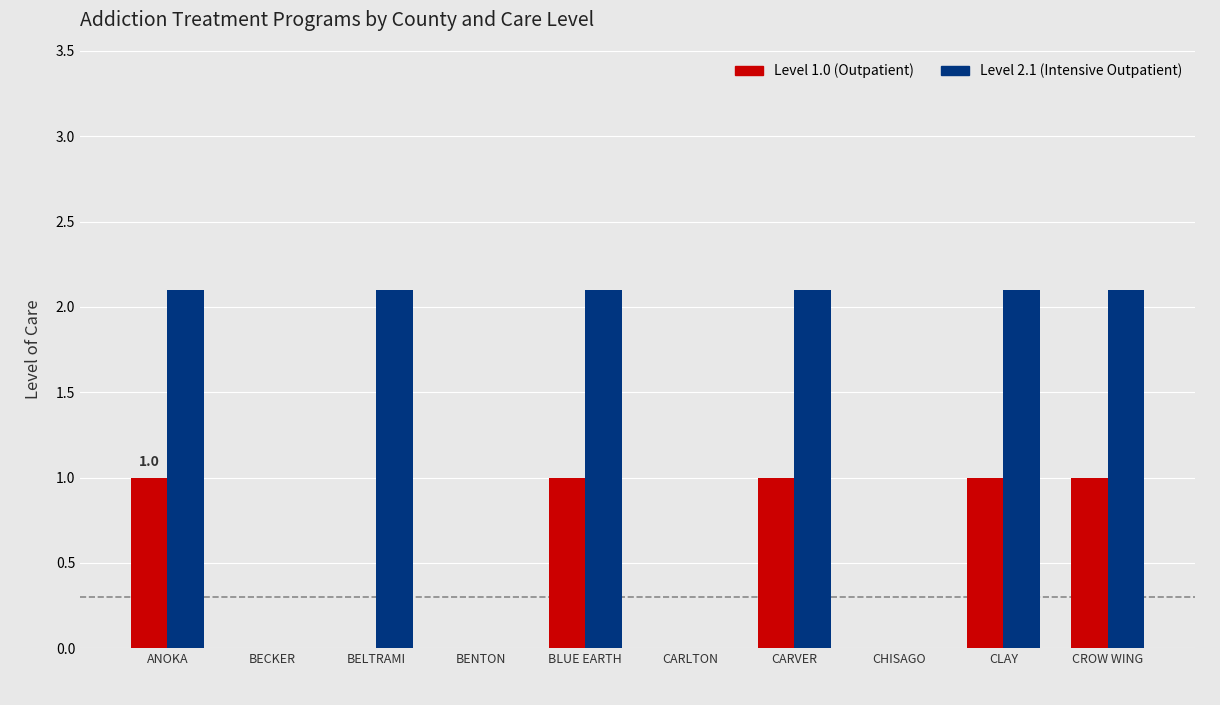

Count the number of categories in the chart.

10